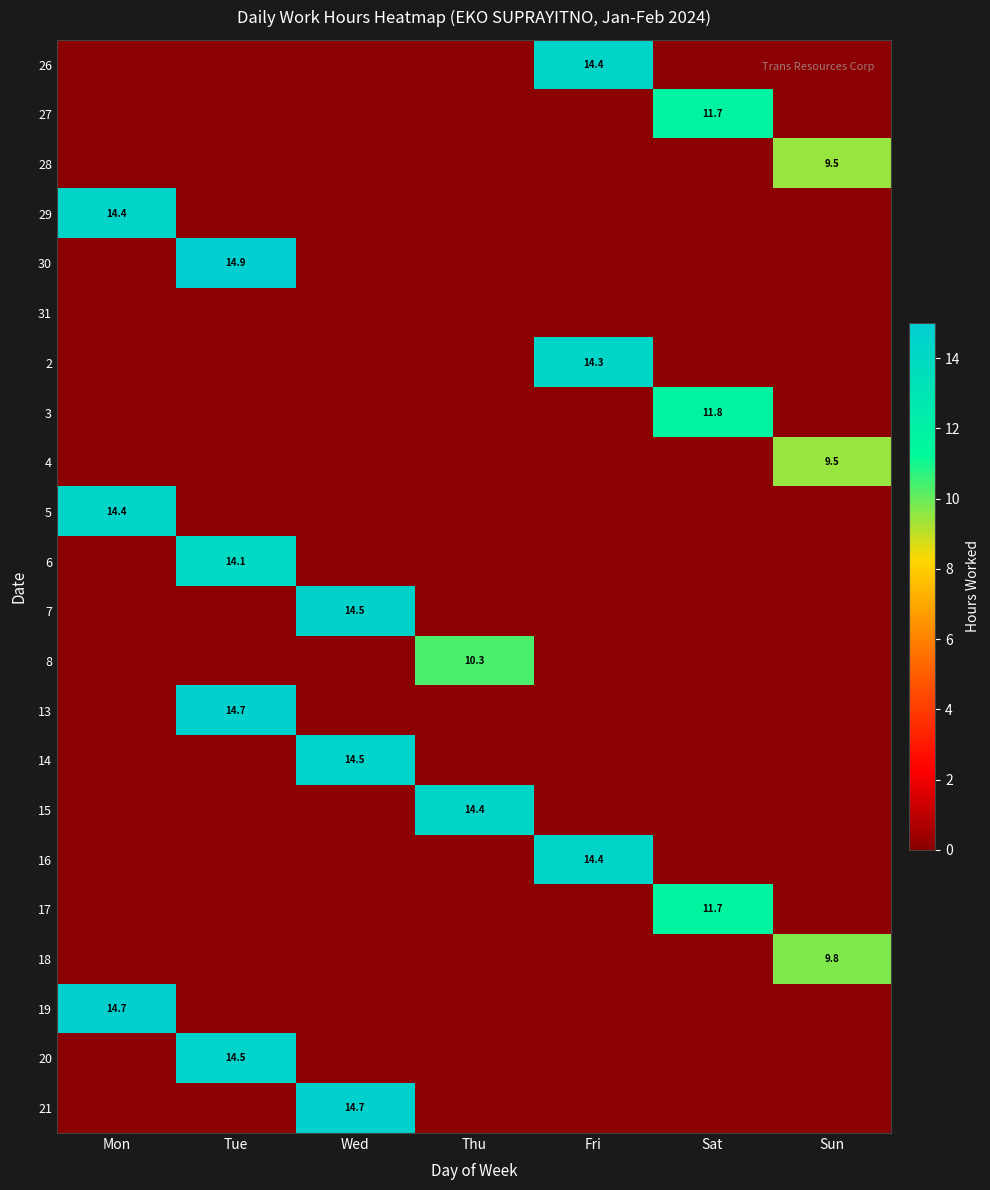

At how many categories does at least one series exceed 11?

6